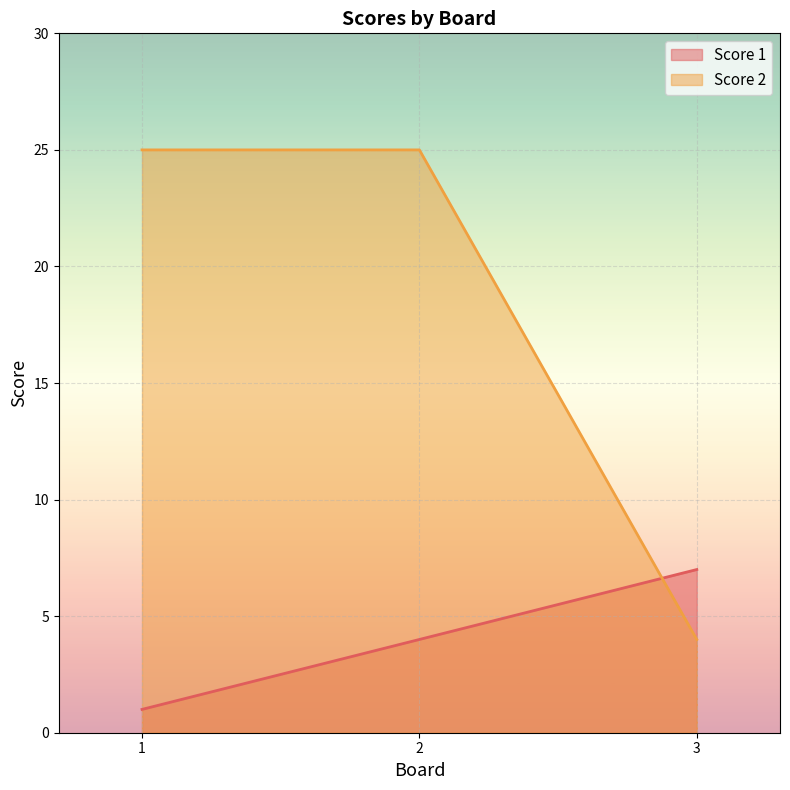

Reading left to right, what are all the values shown in this chart?

Score 1: 1=1	2=4	3=7
Score 2: 1=25	2=25	3=4